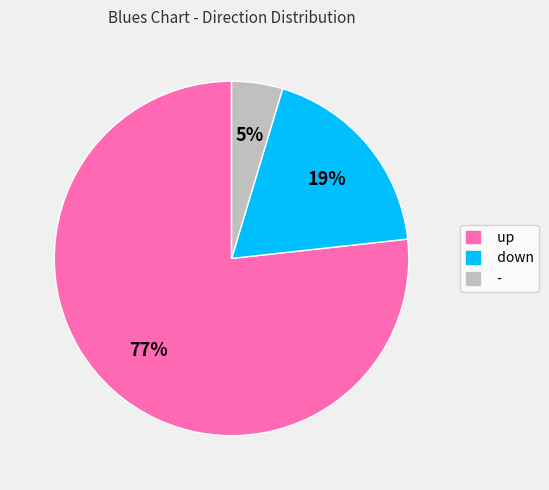

Which slice is the largest?

up